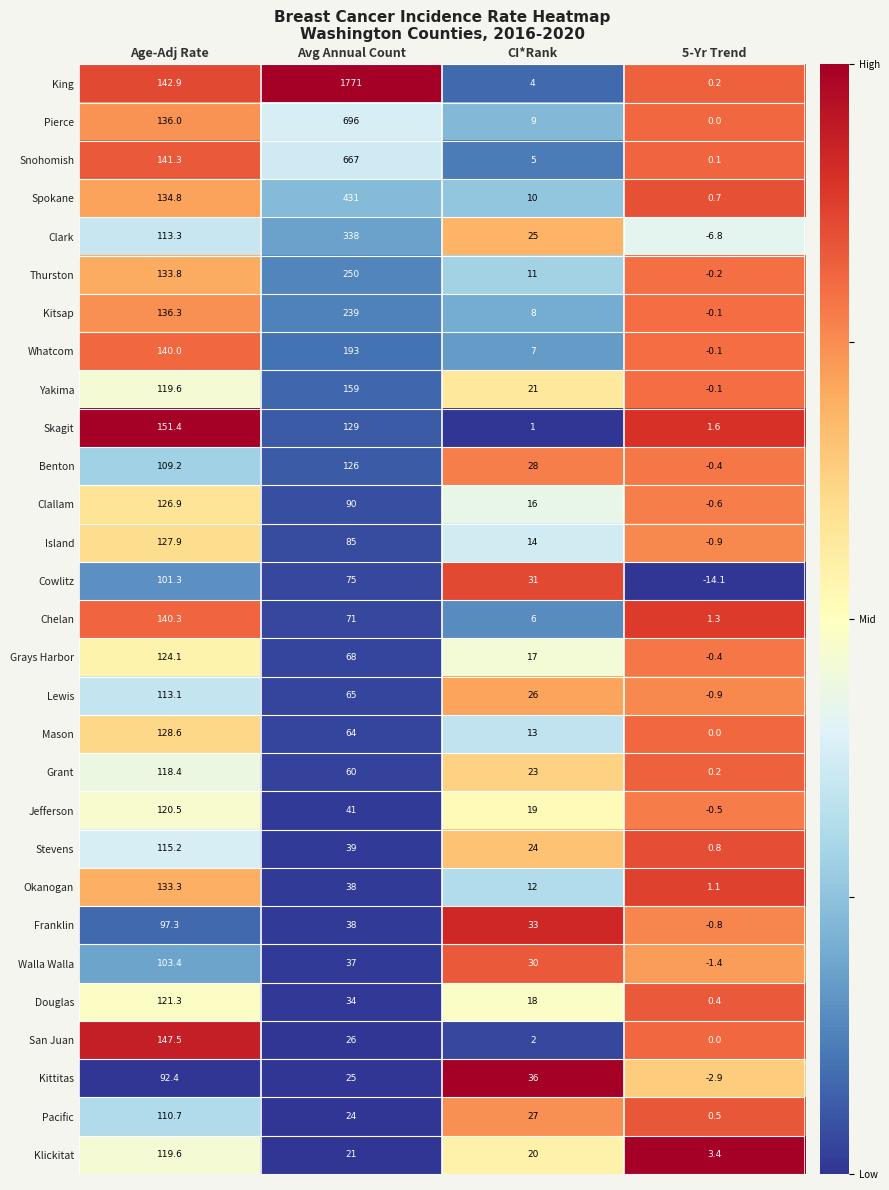

How many distinct data groups are displayed?

29